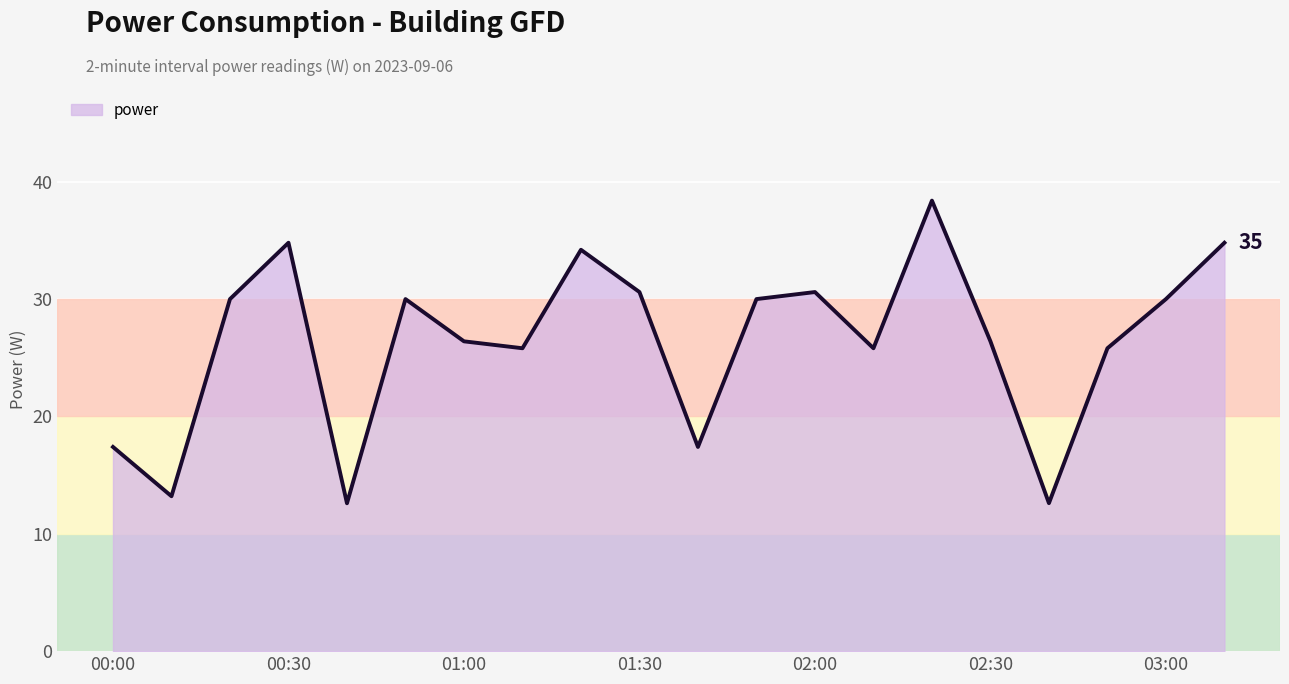

What is the minimum value shown in the chart?

12.6